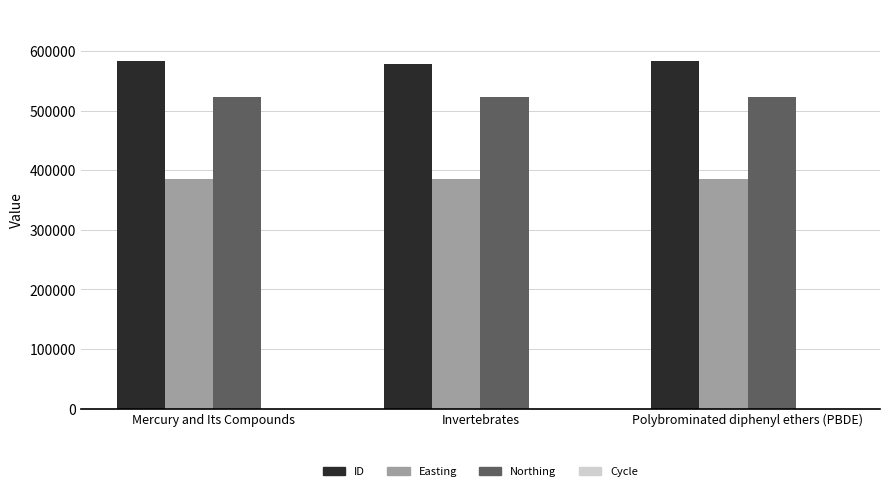

What is the sum of all Northing values?

1569675